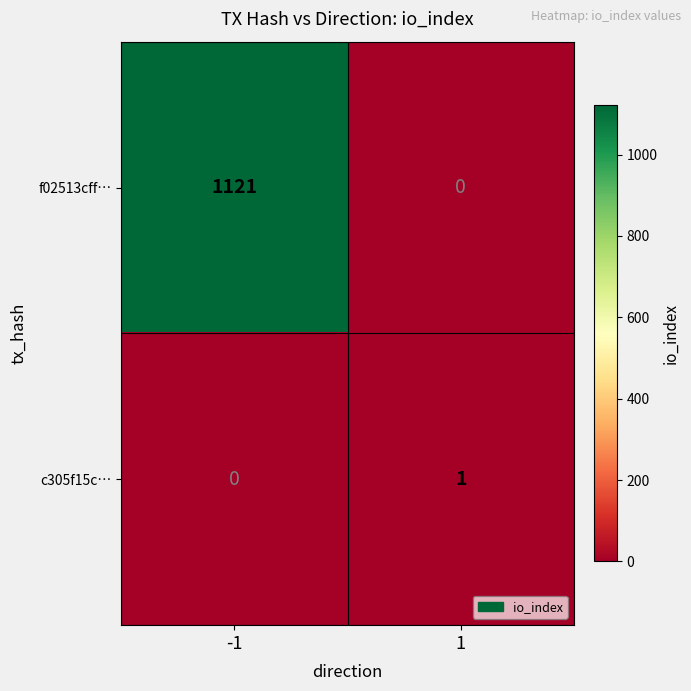

Which series has the largest total across all categories?

f02513cff…